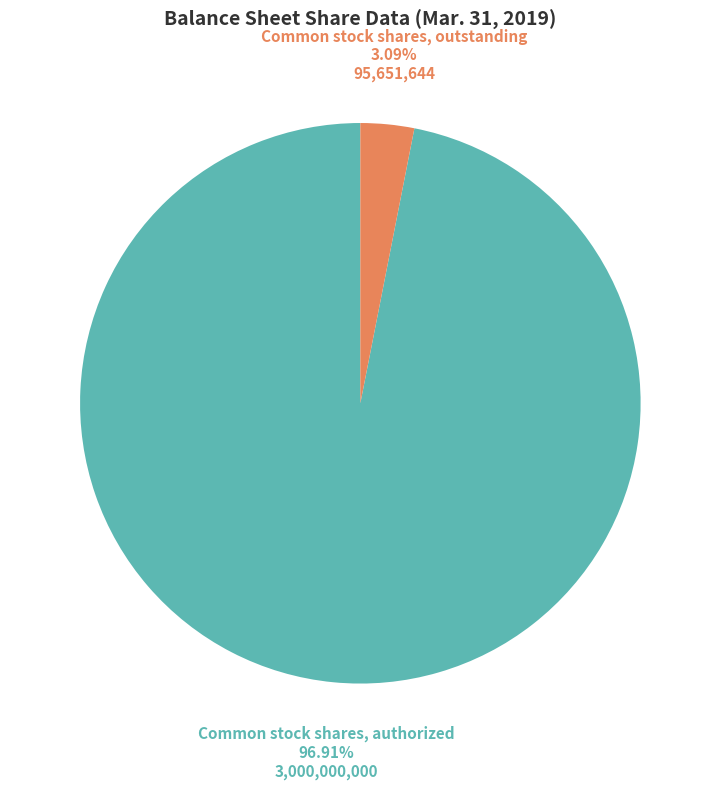

To the nearest percent, what is the difference between the Common stock shares, authorized and Common stock shares, outstanding slice percentages?

94%